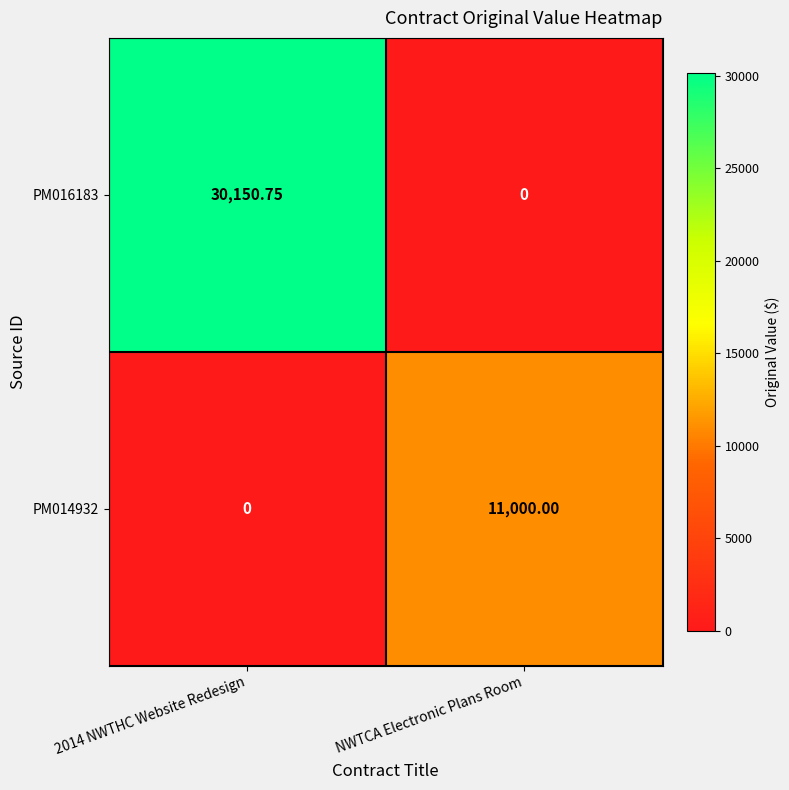

At 2014 NWTHC Website Redesign, list the series in order from largest to smallest.

PM016183, PM014932